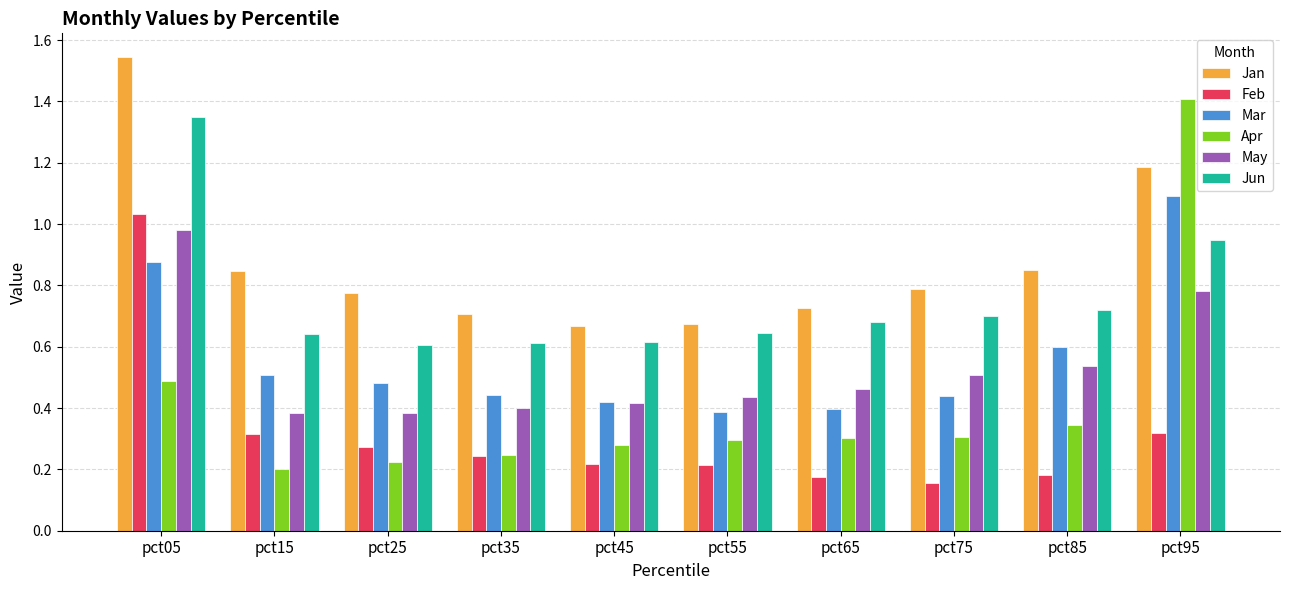

At which category is the sum across all series the highest?

pct05